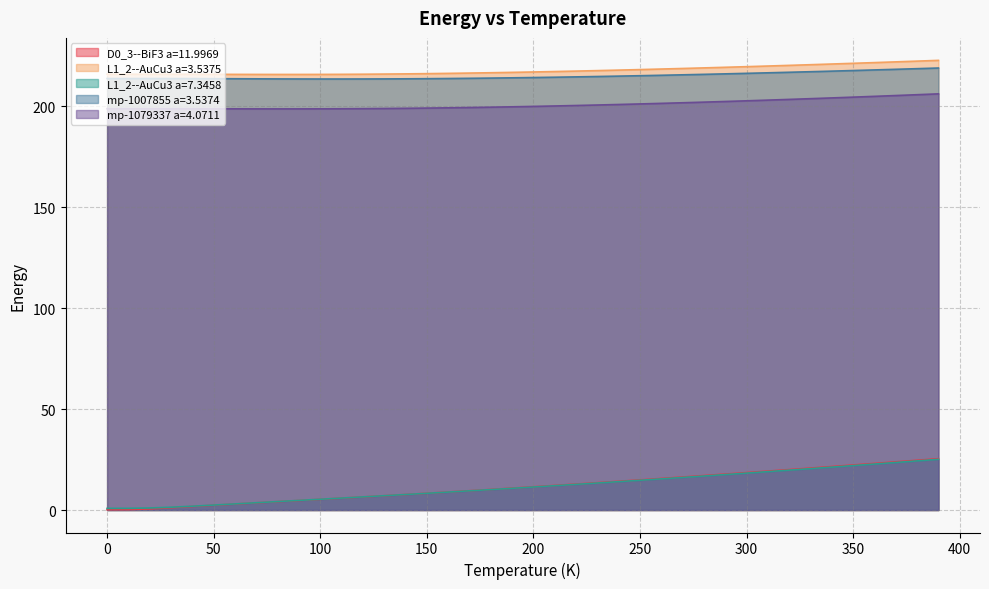

The D0_3--BiF3 a=11.9969 series shows 22.3 at 350. True or false?

True